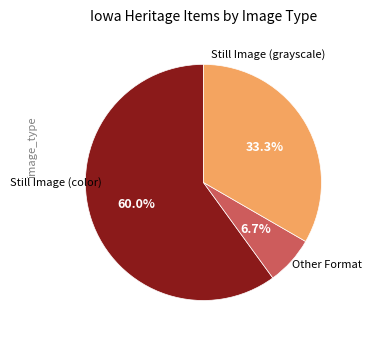

Is there any slice that represents more than half of the pie?

Yes